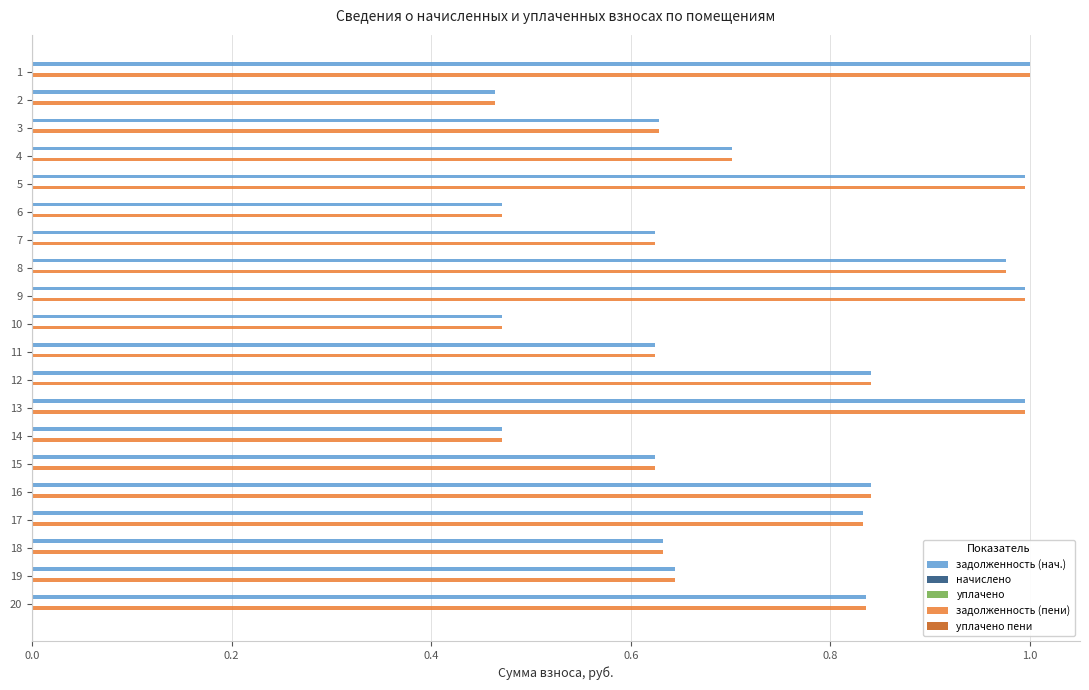

Count the number of data series in this chart.

5